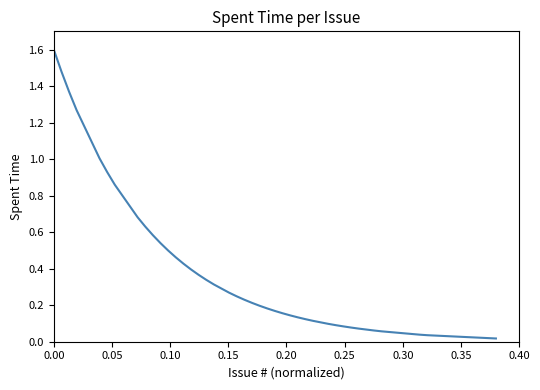

What is the greatest value displayed?

1.6